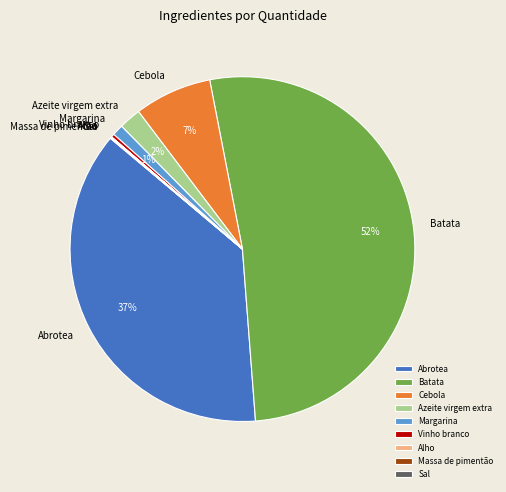

To the nearest percent, what portion does Margarina represent?

1%